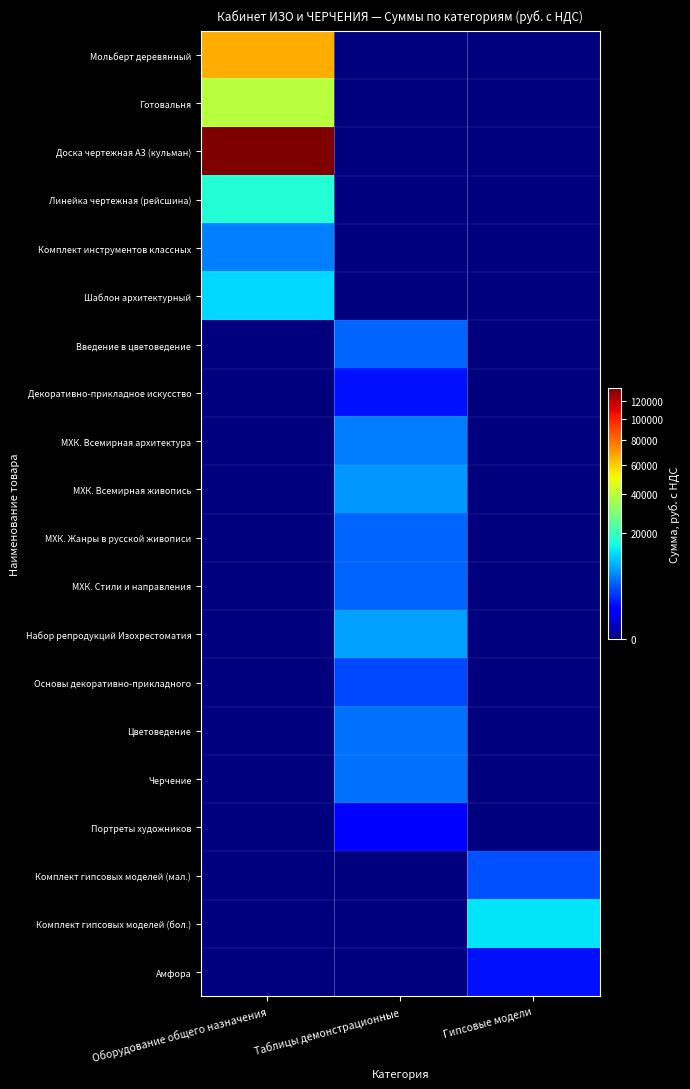

Reading right to left, what are all the values shown in this chart?

Мольберт деревянный: Гипсовые модели=0	Таблицы демонстрационные=0	Оборудование общего назначения=66000
Готовальня: Гипсовые модели=0	Таблицы демонстрационные=0	Оборудование общего назначения=39000
Доска чертежная А3 (кульман): Гипсовые модели=0	Таблицы демонстрационные=0	Оборудование общего назначения=135000
Линейка чертежная (рейсшина): Гипсовые модели=0	Таблицы демонстрационные=0	Оборудование общего назначения=16800
Комплект инструментов классных: Гипсовые модели=0	Таблицы демонстрационные=0	Оборудование общего назначения=6400
Шаблон архитектурный: Гипсовые модели=0	Таблицы демонстрационные=0	Оборудование общего назначения=12000
Введение в цветоведение: Гипсовые модели=0	Таблицы демонстрационные=4870	Оборудование общего назначения=0
Декоративно-прикладное искусство: Гипсовые модели=0	Таблицы демонстрационные=1830	Оборудование общего назначения=0
МХК. Всемирная архитектура: Гипсовые модели=0	Таблицы демонстрационные=6080	Оборудование общего назначения=0
МХК. Всемирная живопись: Гипсовые модели=0	Таблицы демонстрационные=7590	Оборудование общего назначения=0
МХК. Жанры в русской живописи: Гипсовые модели=0	Таблицы демонстрационные=4870	Оборудование общего назначения=0
МХК. Стили и направления: Гипсовые модели=0	Таблицы демонстрационные=4870	Оборудование общего назначения=0
Набор репродукций Изохрестоматия: Гипсовые модели=0	Таблицы демонстрационные=8100	Оборудование общего назначения=0
Основы декоративно-прикладного: Гипсовые модели=0	Таблицы демонстрационные=3660	Оборудование общего назначения=0
Цветоведение: Гипсовые модели=0	Таблицы демонстрационные=5470	Оборудование общего назначения=0
Черчение: Гипсовые модели=0	Таблицы демонстрационные=5470	Оборудование общего назначения=0
Портреты художников: Гипсовые модели=0	Таблицы демонстрационные=1420	Оборудование общего назначения=0
Комплект гипсовых моделей (мал.): Гипсовые модели=3910	Таблицы демонстрационные=0	Оборудование общего назначения=0
Комплект гипсовых моделей (бол.): Гипсовые модели=12950	Таблицы демонстрационные=0	Оборудование общего назначения=0
Амфора: Гипсовые модели=1750	Таблицы демонстрационные=0	Оборудование общего назначения=0